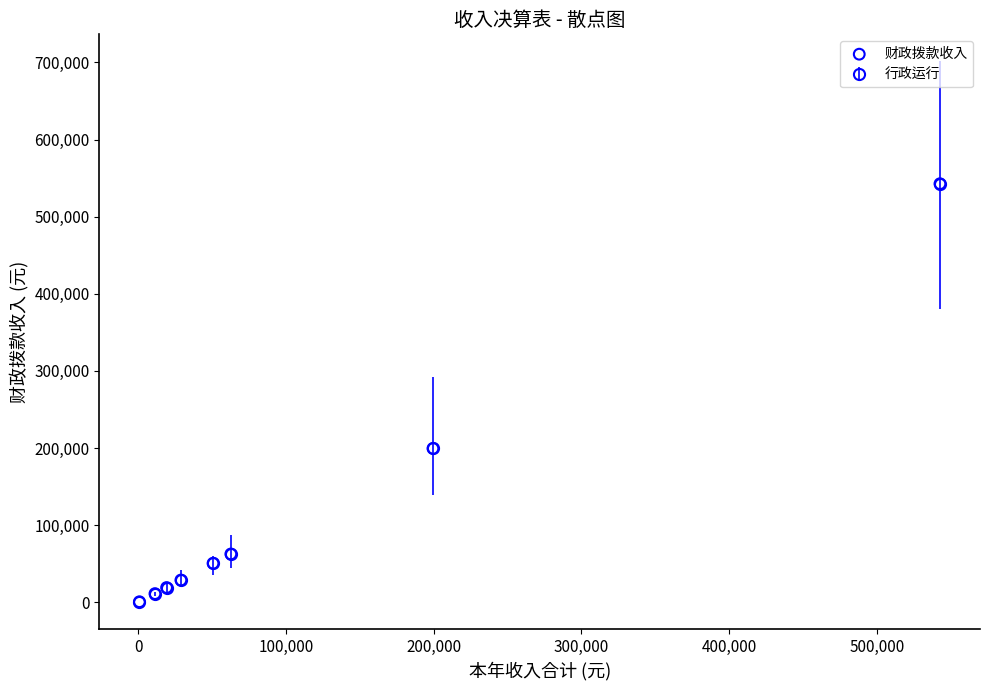

What is the range of X values (max minus min)?

541977.1